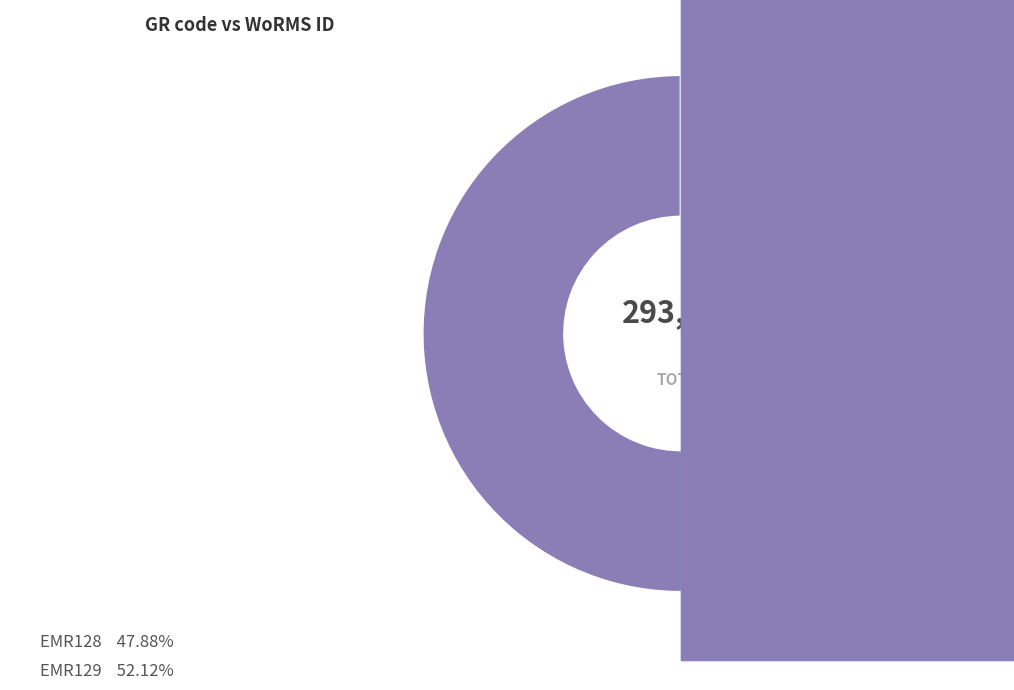

Is the sum of EMR128 and EMR129 greater than half?

Yes